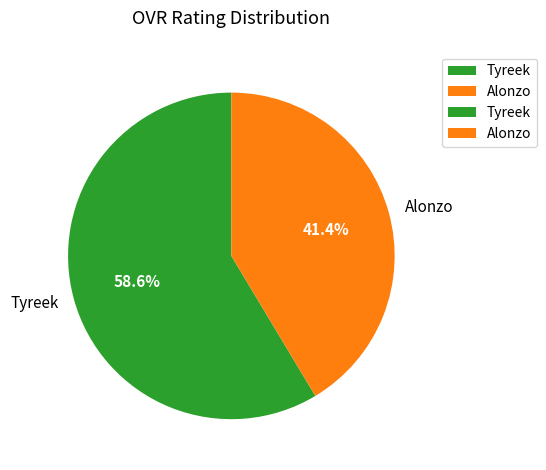

Combined, do Alonzo and Tyreek account for over 50%?

Yes